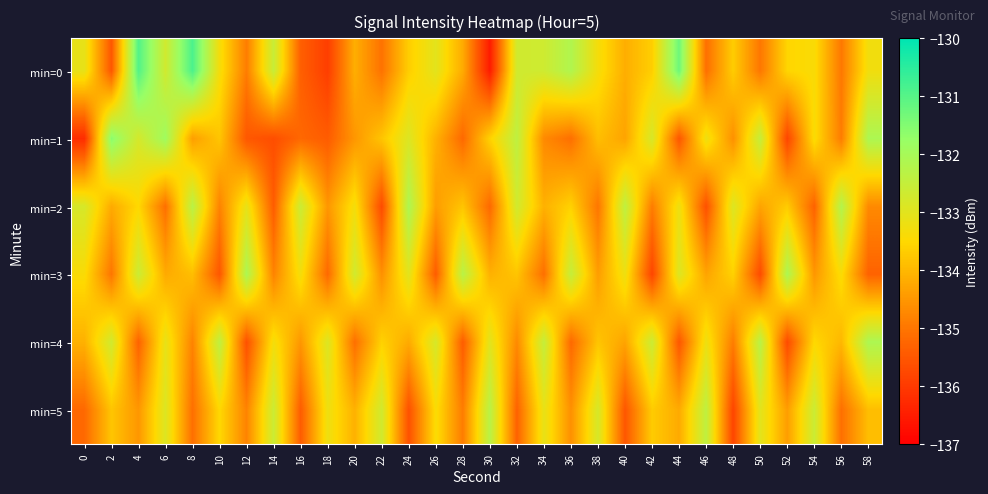

What is the spread (max minus min) of values at 2?

3.9